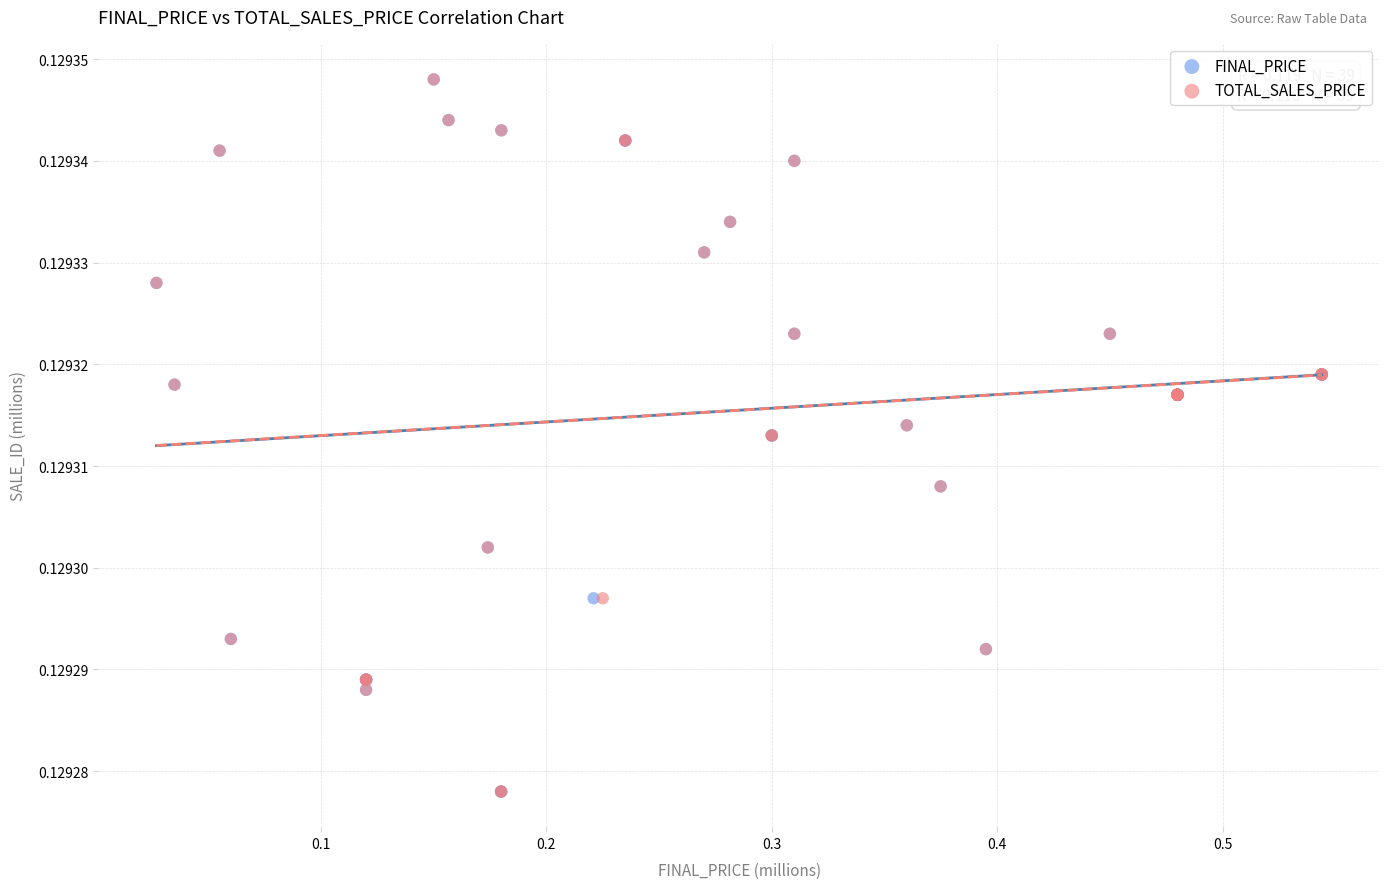

What are all the series names shown in the legend?

FINAL_PRICE, TOTAL_SALES_PRICE